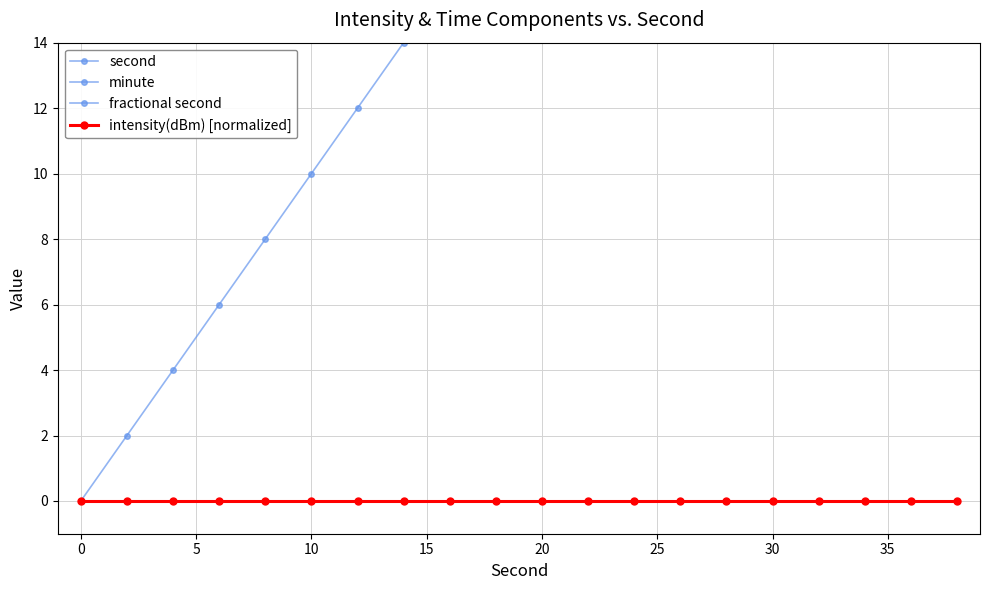

True or false: minute and second cross at least once.

False